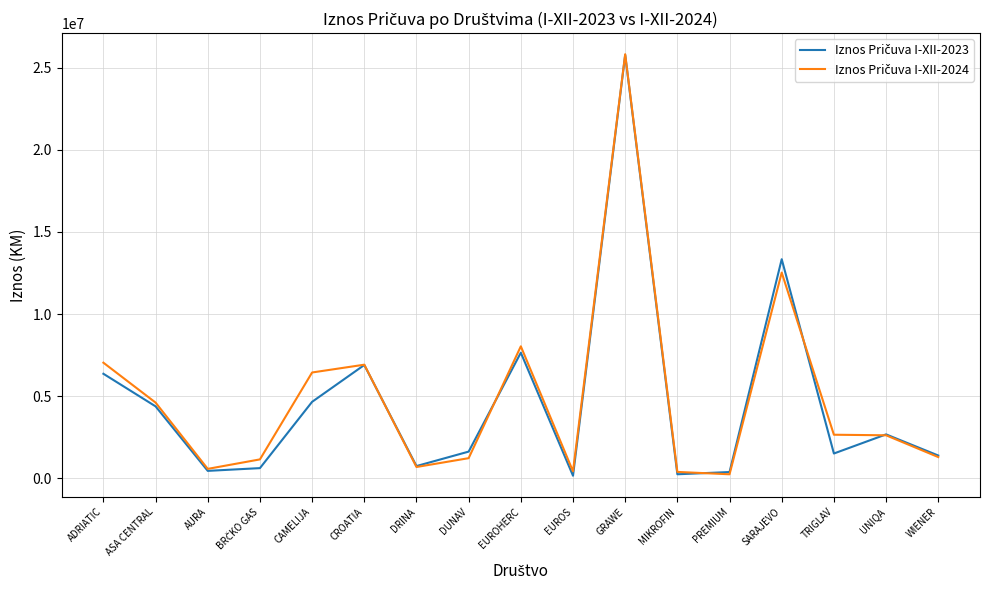

At which category is the sum across all series the highest?

GRAWE